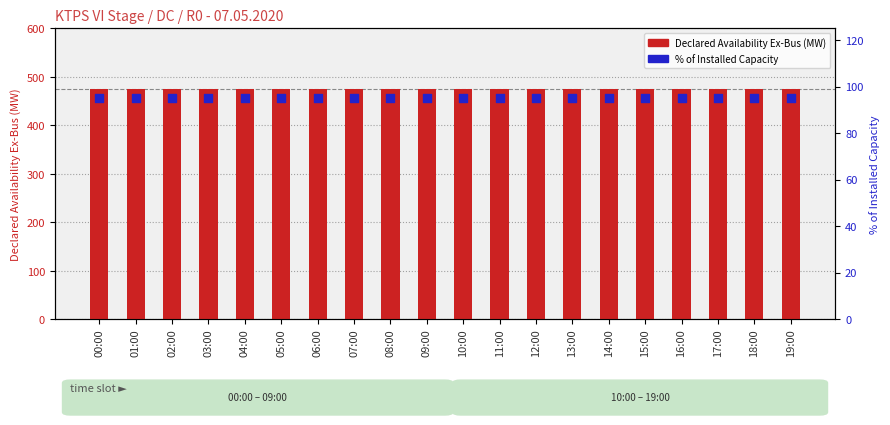

At how many categories does at least one series exceed 337?

20